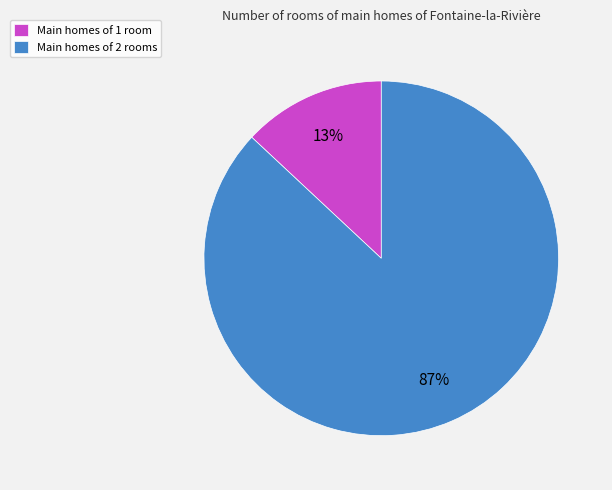

Between Main homes of 1 room and Main homes of 2 rooms, which is larger?

Main homes of 2 rooms